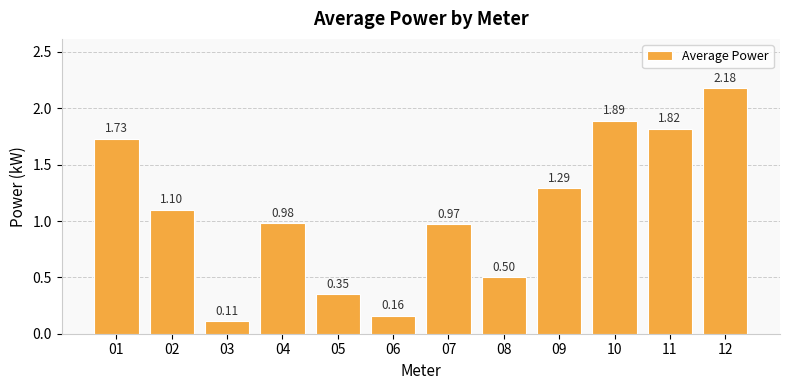

Rank the categories by value from highest to lowest.

12, 10, 11, 01, 09, 02, 04, 07, 08, 05, 06, 03